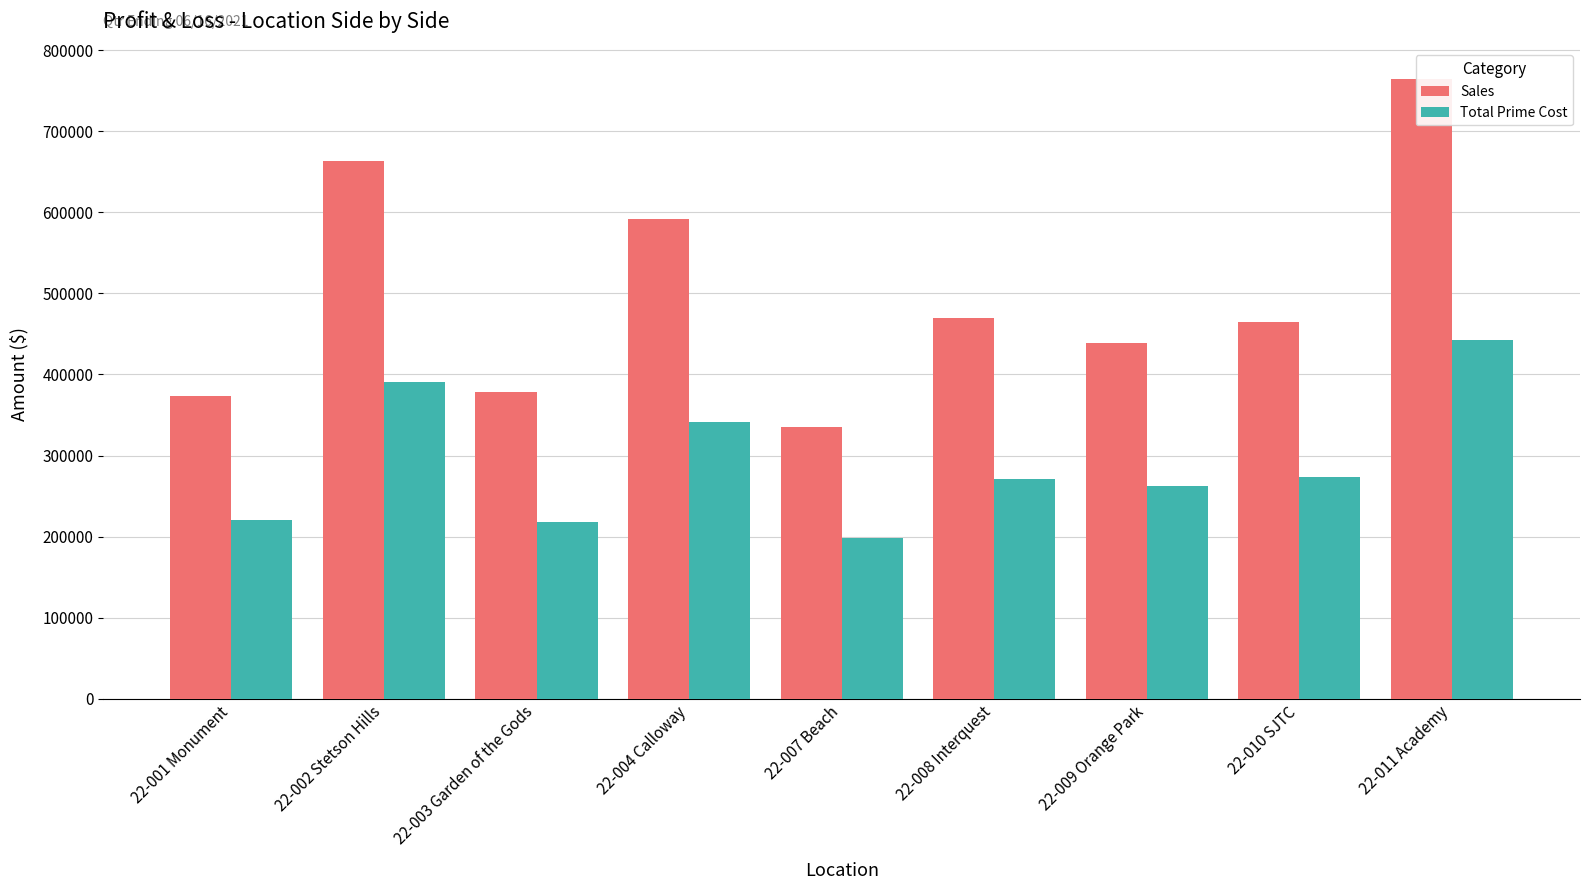

What is the difference between the Sales values at 22-007 Beach and 22-001 Monument?

38990.1